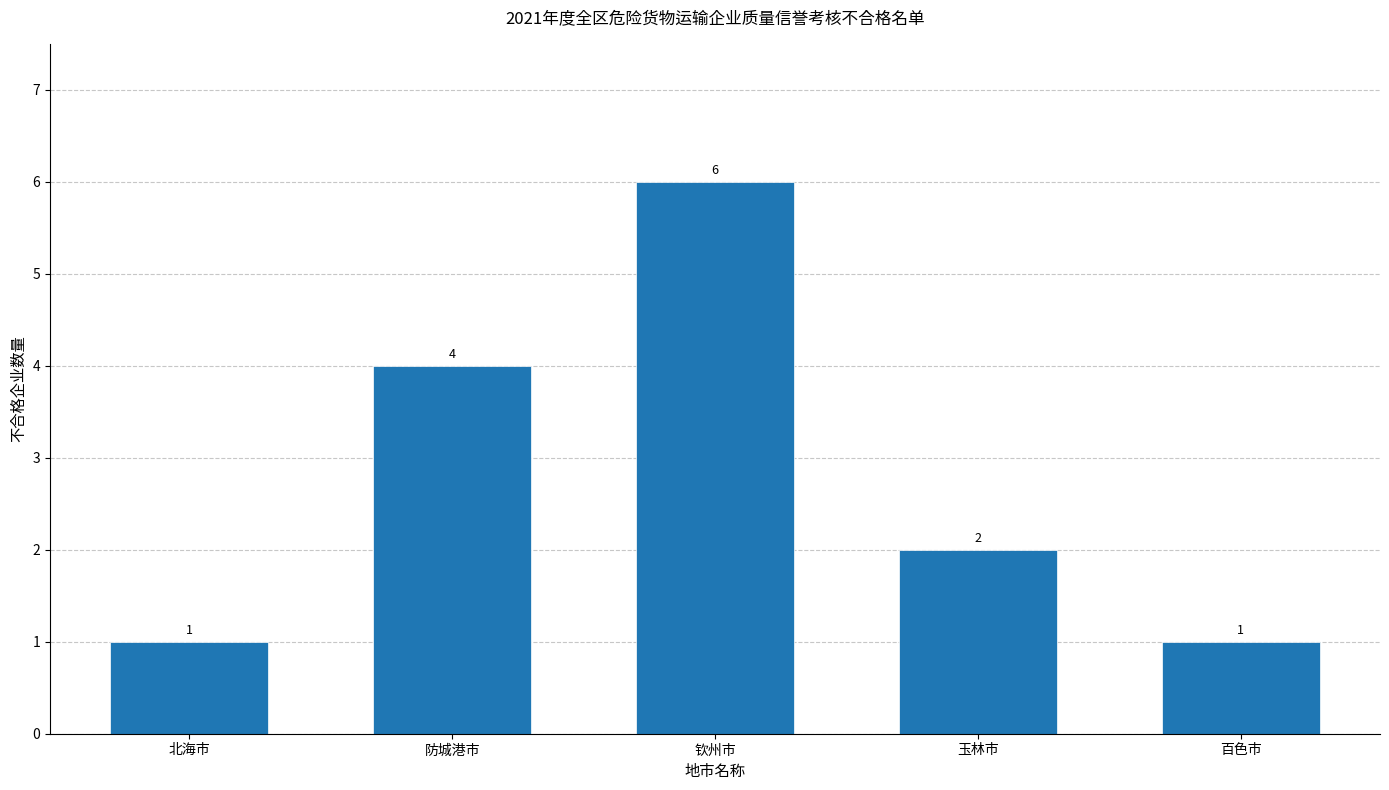

Reading left to right, extract all data points from this chart.

1	4	6	2	1